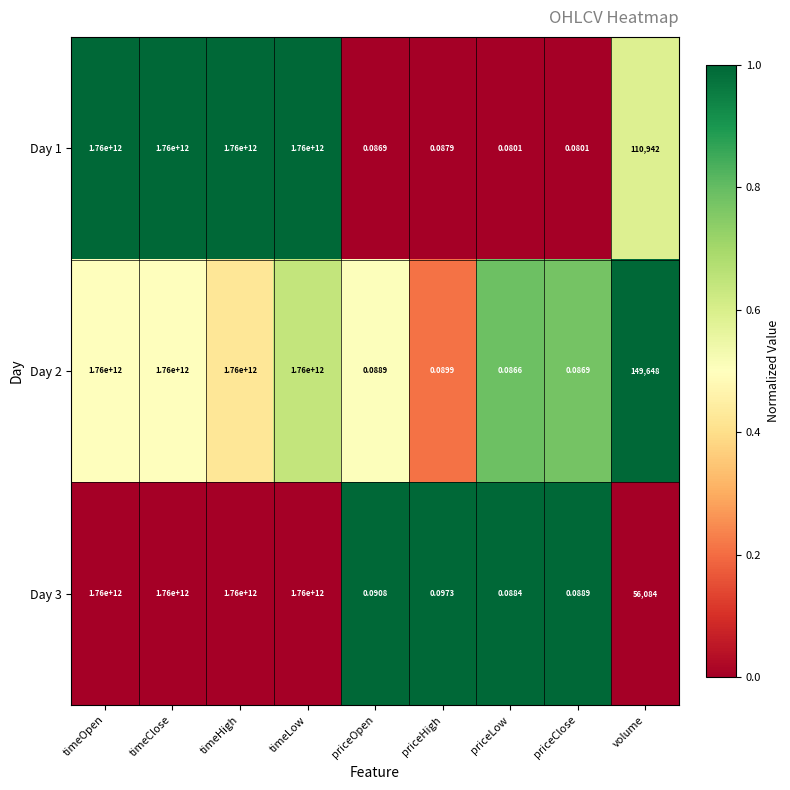

Is the value of Day 1 at priceClose greater than the value of Day 2 at volume?

No